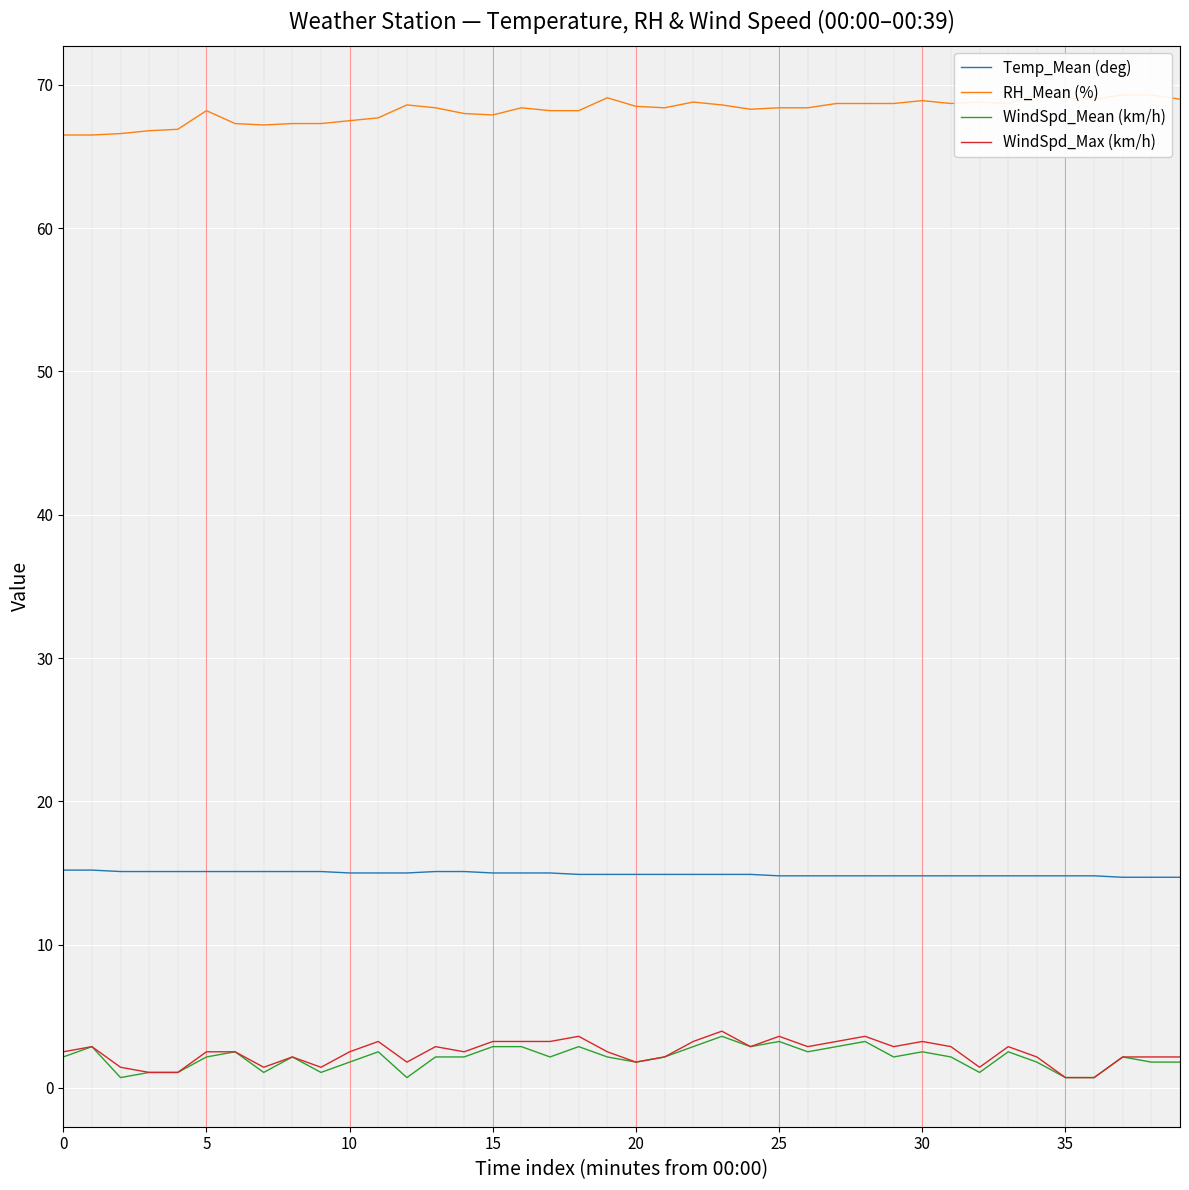

True or false: WindSpd_Mean (km/h) has a value of 2.2 at 5.

True